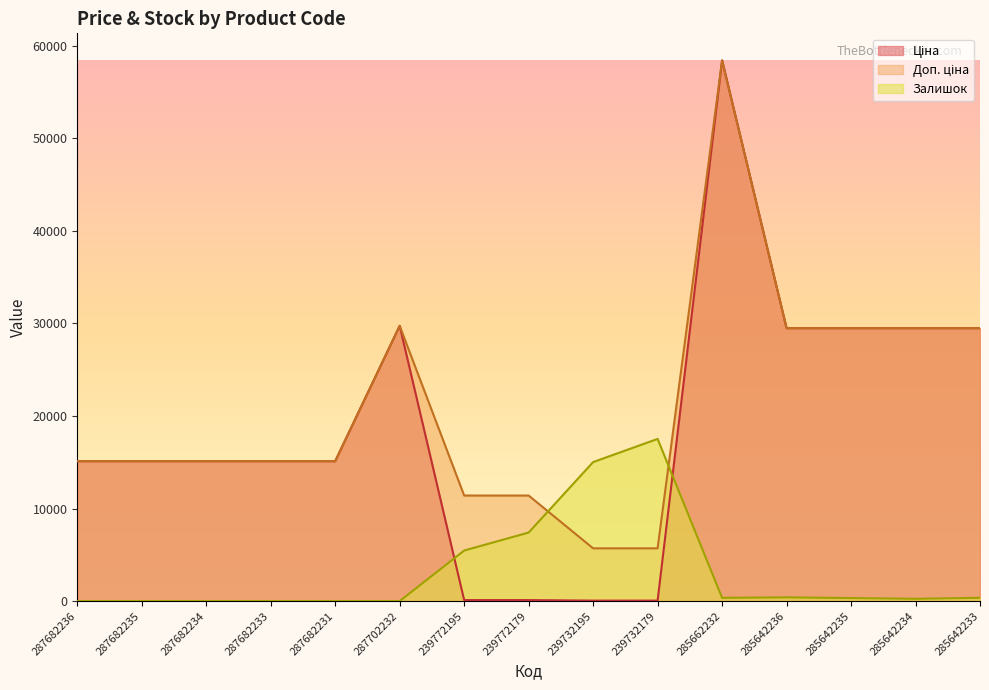

The Залишок series shows -8635.6 at 287682236. True or false?

False